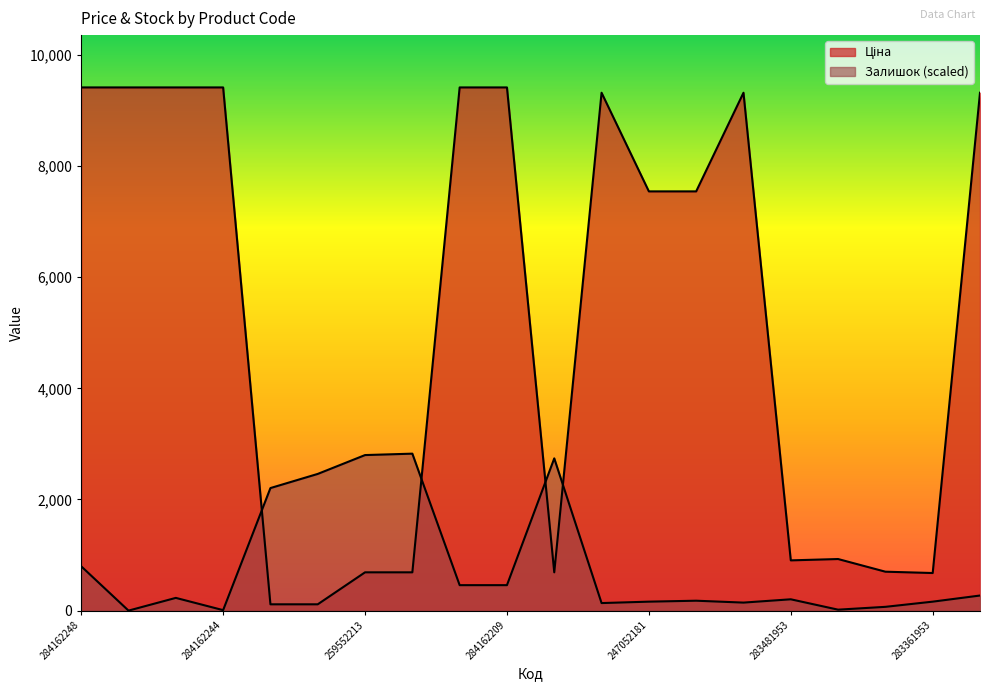

At how many categories does at least one series exceed 6765?

11